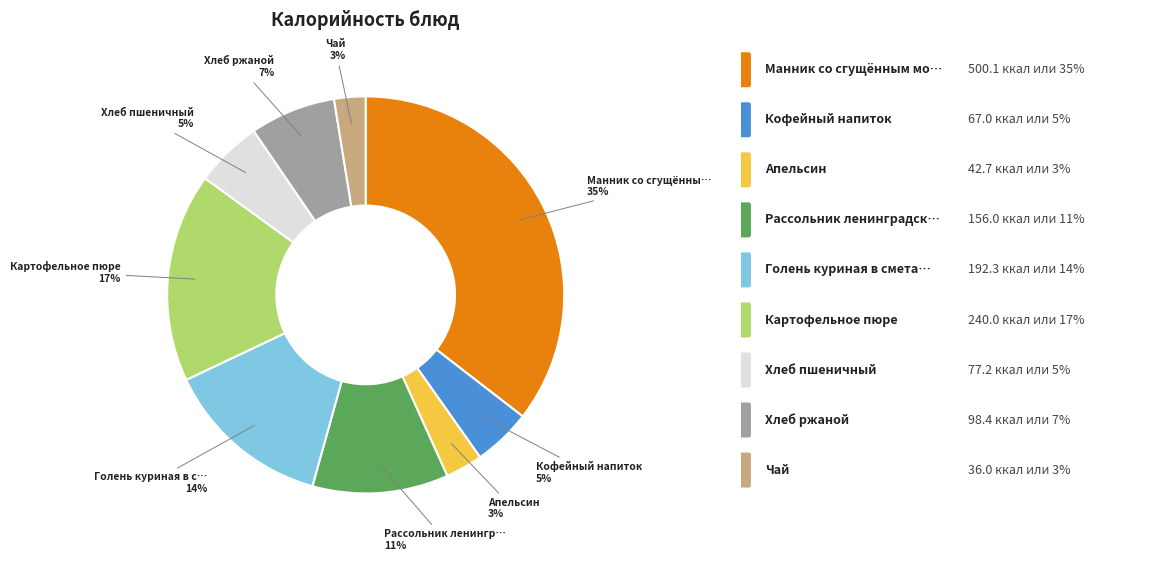

To the nearest percent, what is the average slice percentage?

11%